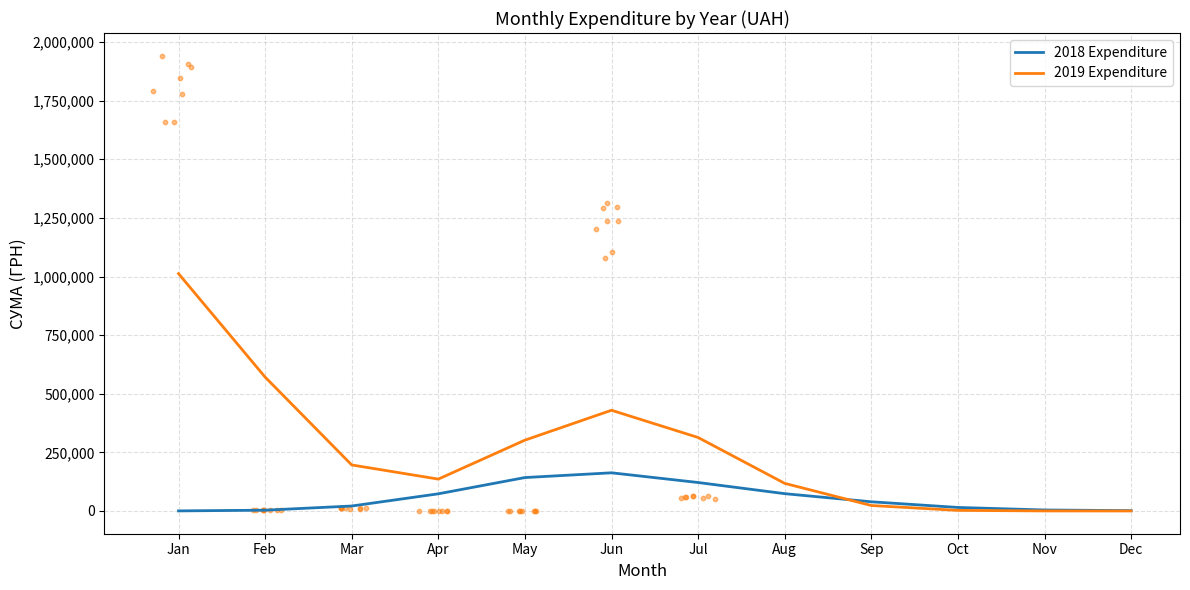

Which series has the largest total across all categories?

2019 Expenditure